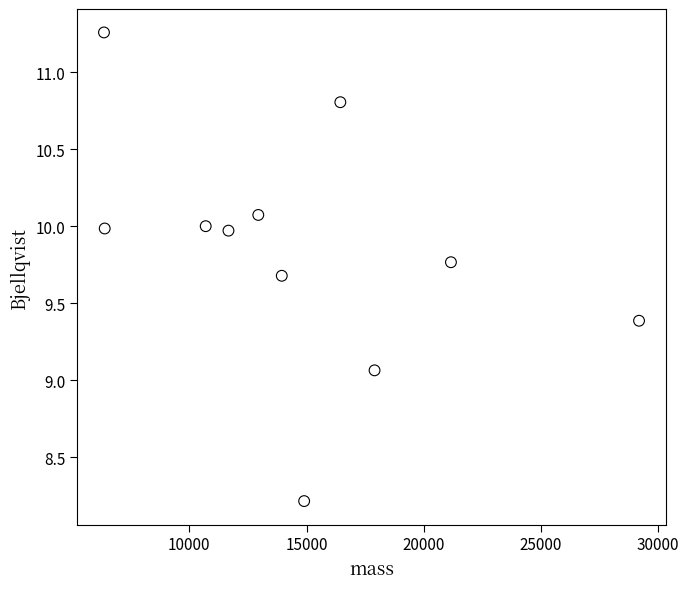

What is the average X value?

14691.1